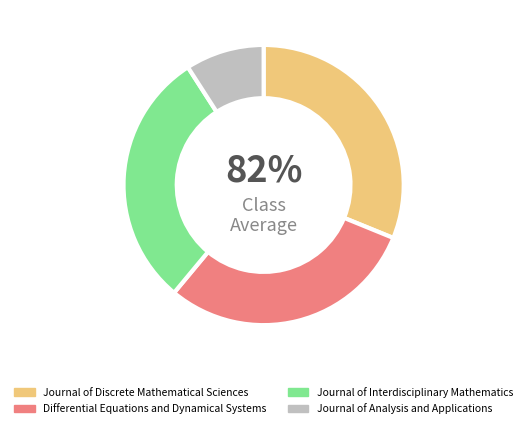

Rank the categories by value from highest to lowest.

Journal of Discrete Mathematical Sciences, Differential Equations and Dynamical Systems, Journal of Interdisciplinary Mathematics, Journal of Analysis and Applications